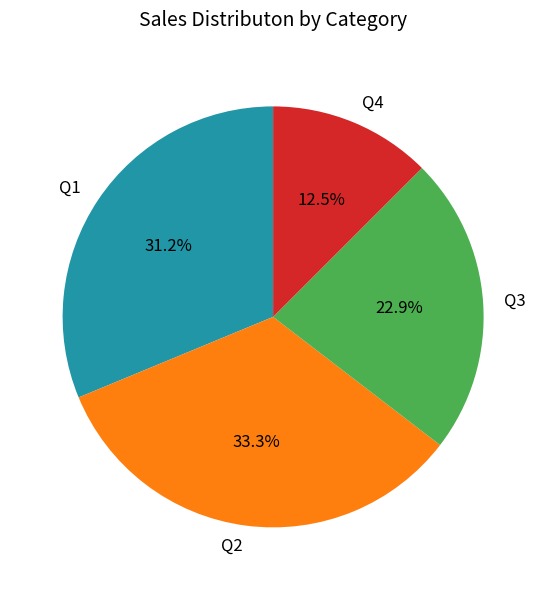

What is the ratio of the value at Q3 to the value at Q2?

0.7